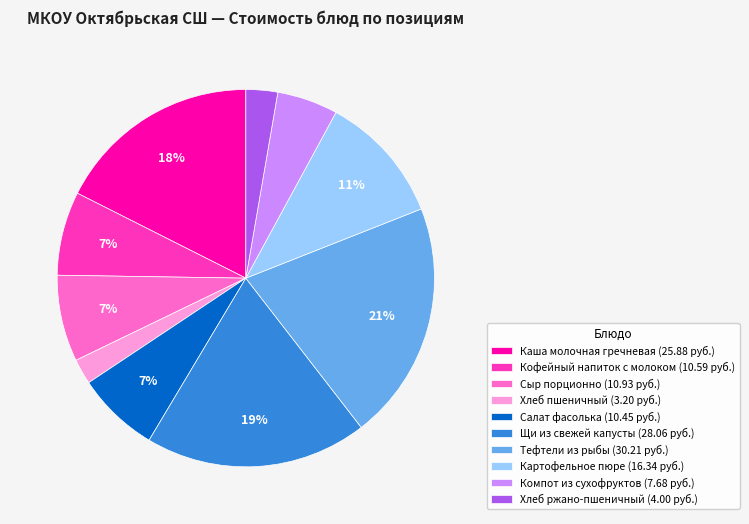

How many segments does this pie chart have?

10